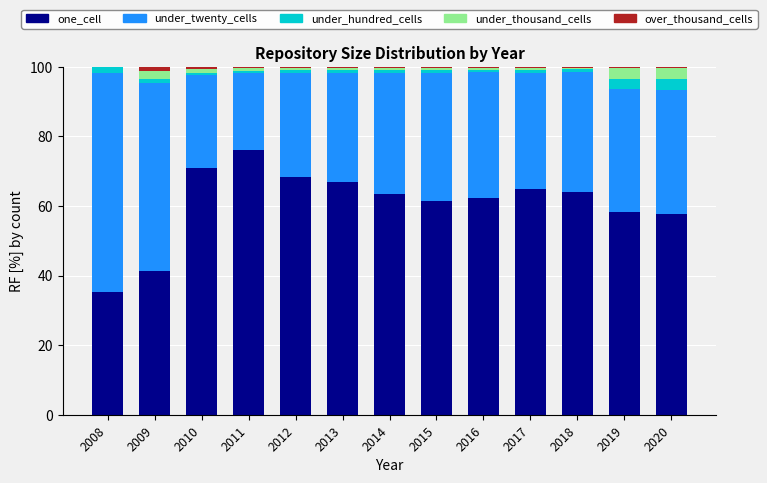

What is the maximum value for one_cell?

76.1